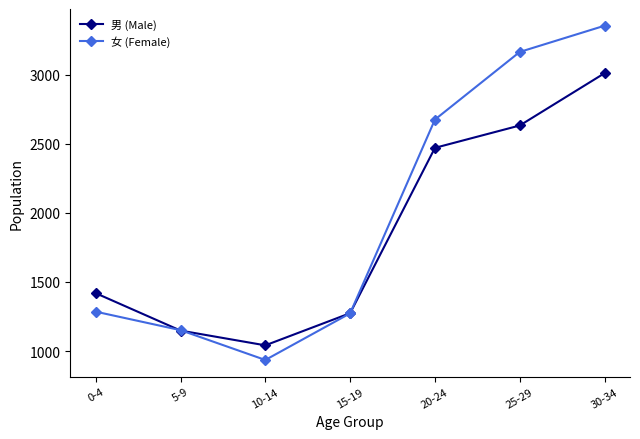

Rank the series at 0-4 from lowest to highest value.

女 (Female), 男 (Male)